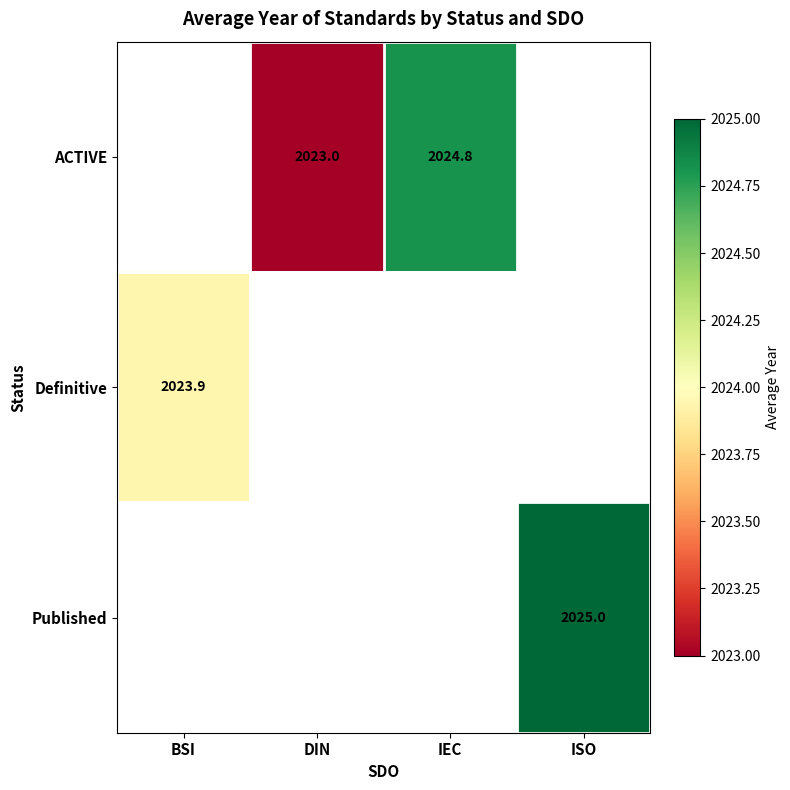

The ACTIVE series shows 1247.9 at DIN. True or false?

False